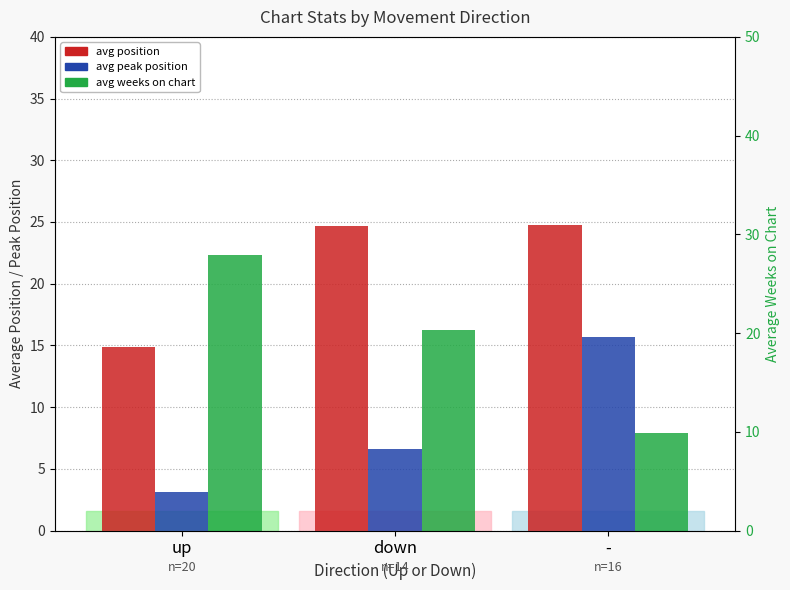

What is the spread (max minus min) of values at down?

18.1